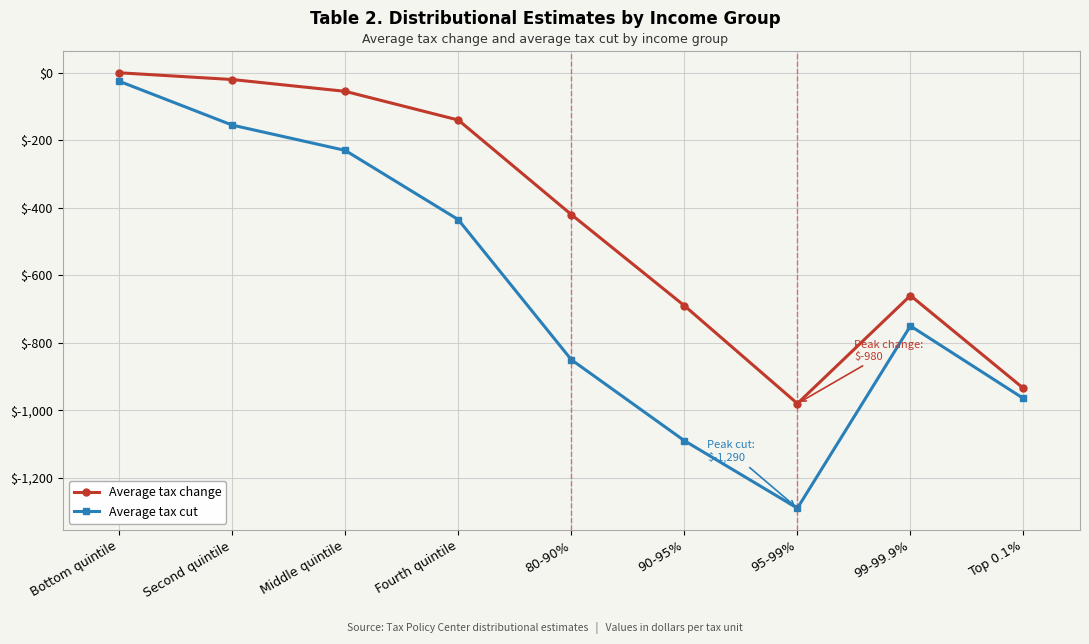

Read the Average tax change value at Second quintile, to the nearest 10.

-20